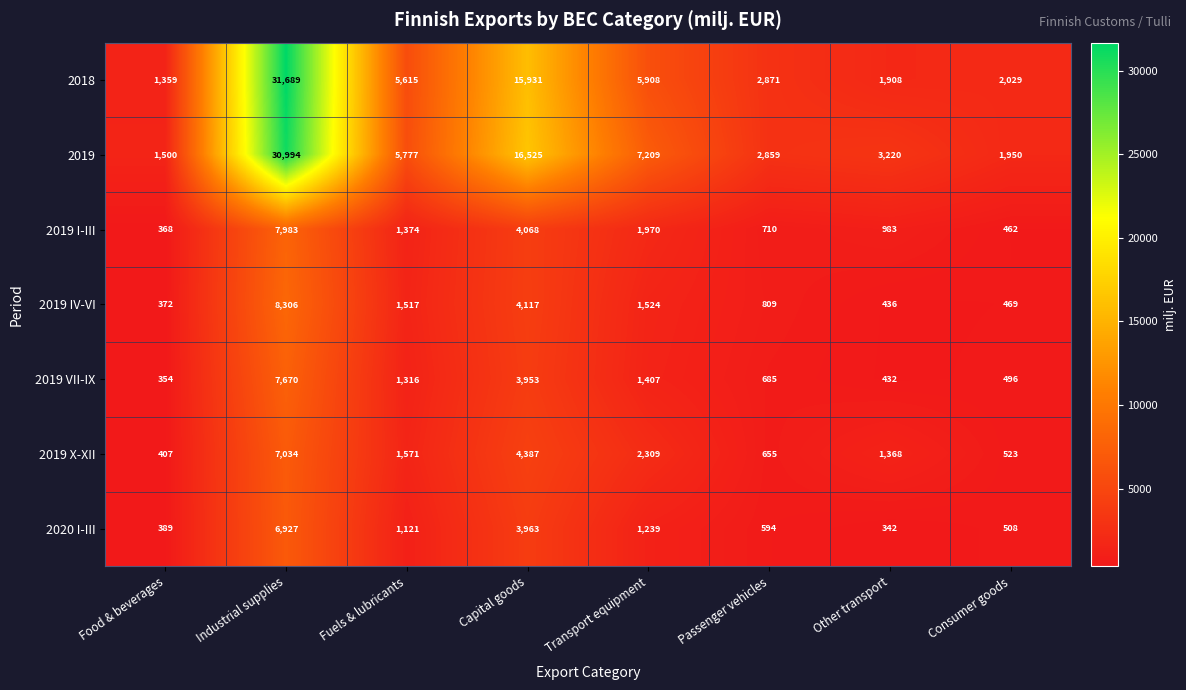

What is the approximate value of 2019 at Capital goods, to the nearest 100?

16500